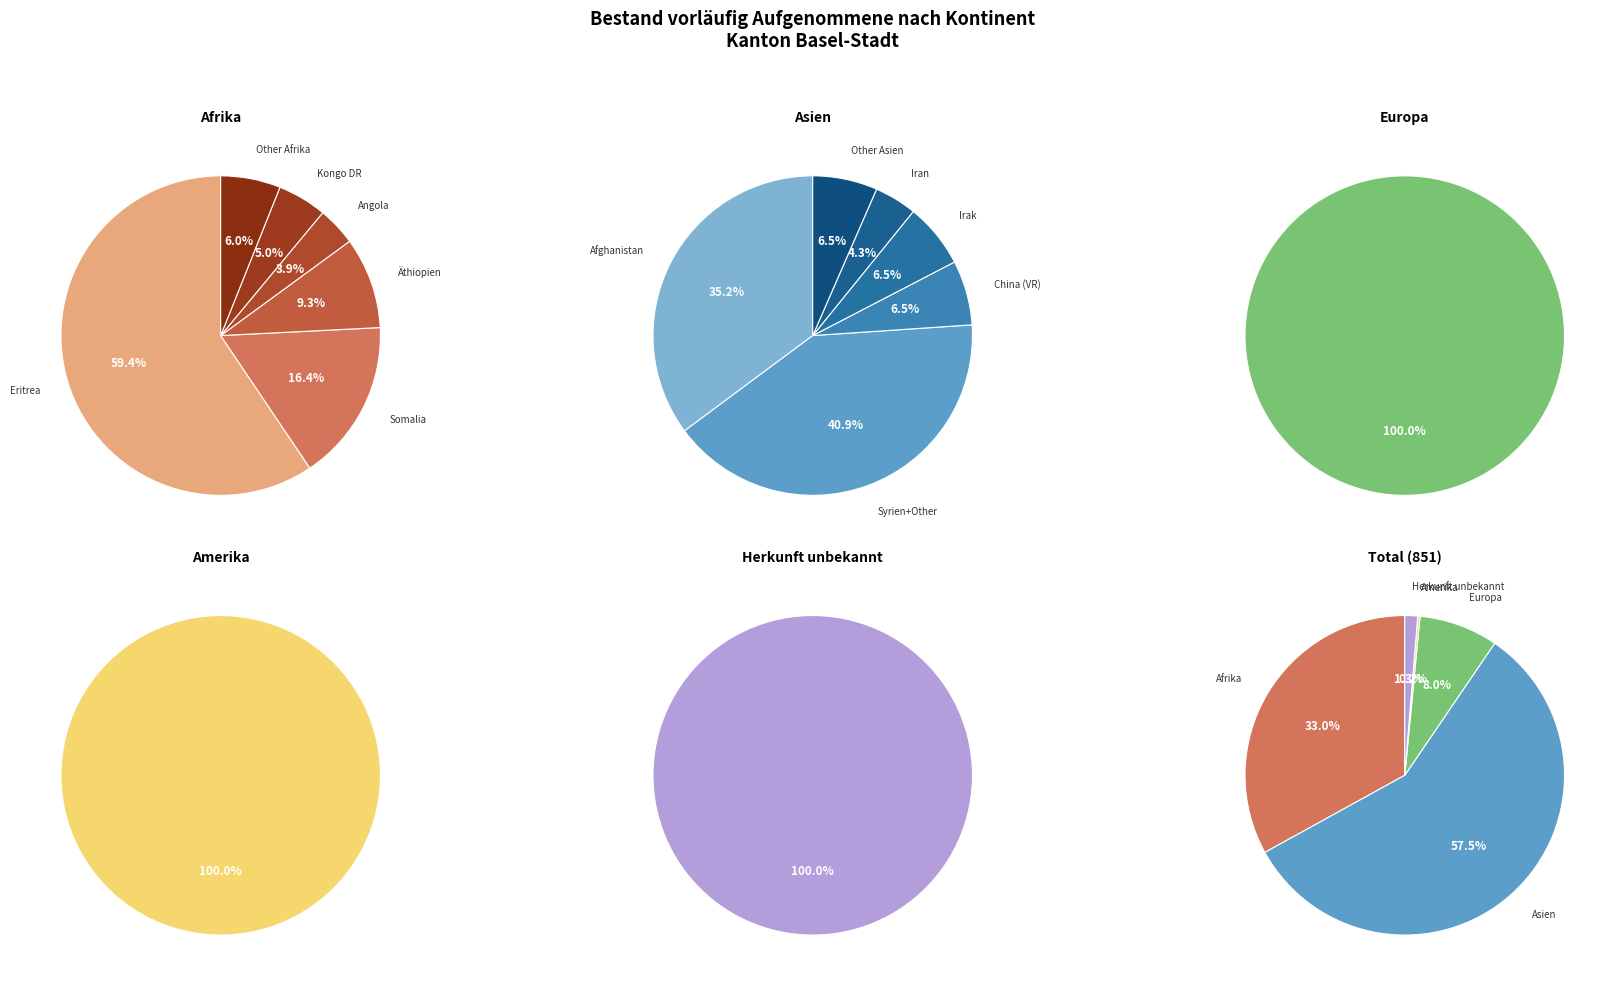

To the nearest percent, what percentage of the pie is Herkunft unbekannt?

1%